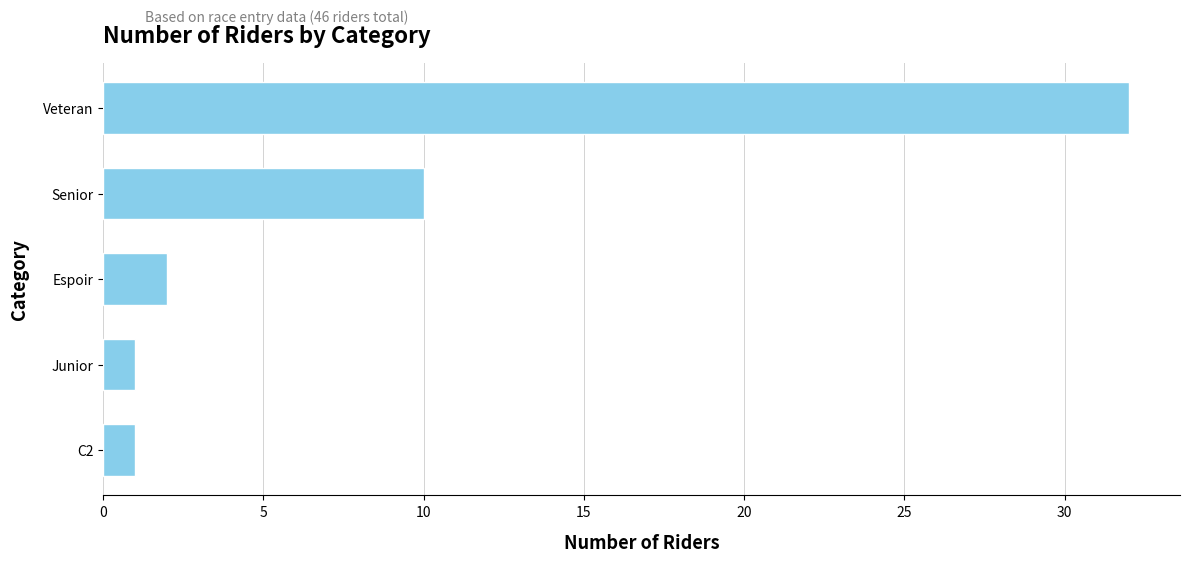

Is it true that the value at Junior is 1?

True